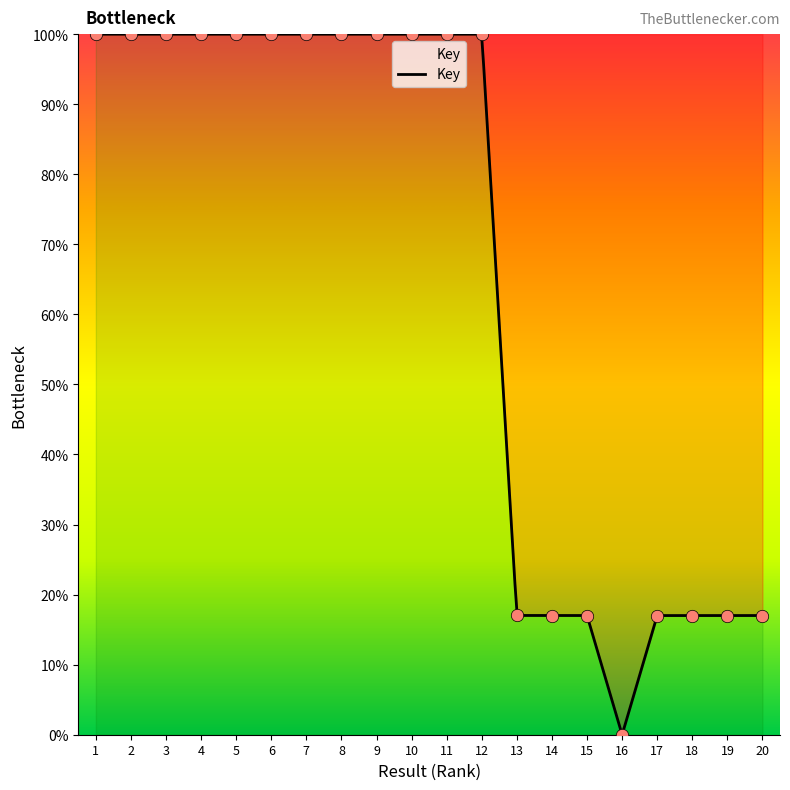

Approximately how many times larger is the value at 20 compared to 13?

1.0